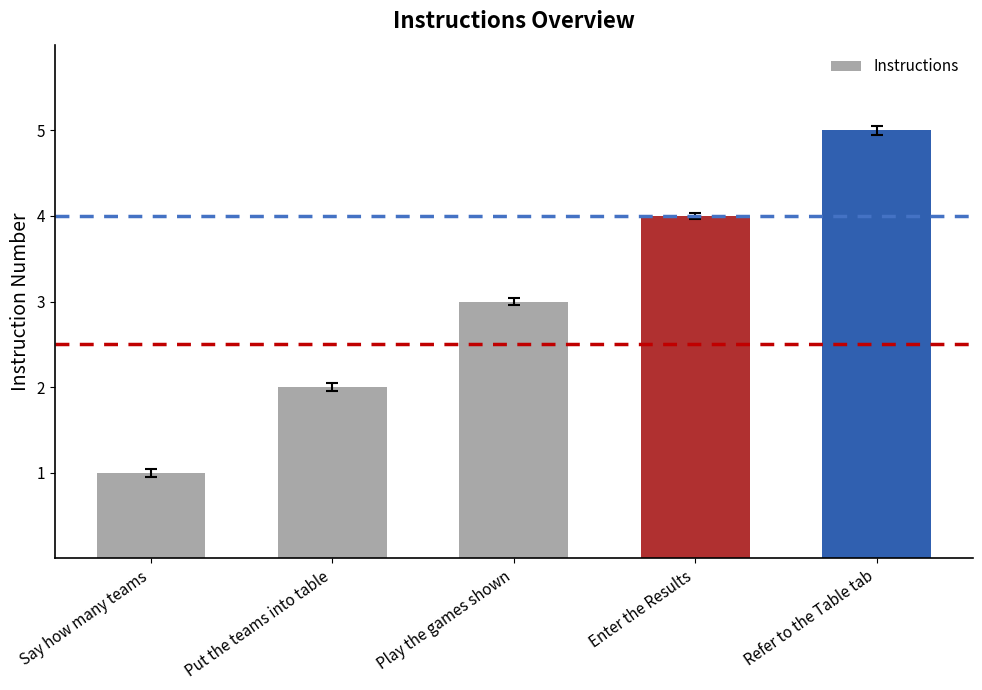

What is the label of the 2nd bar from the right?

Enter the Results